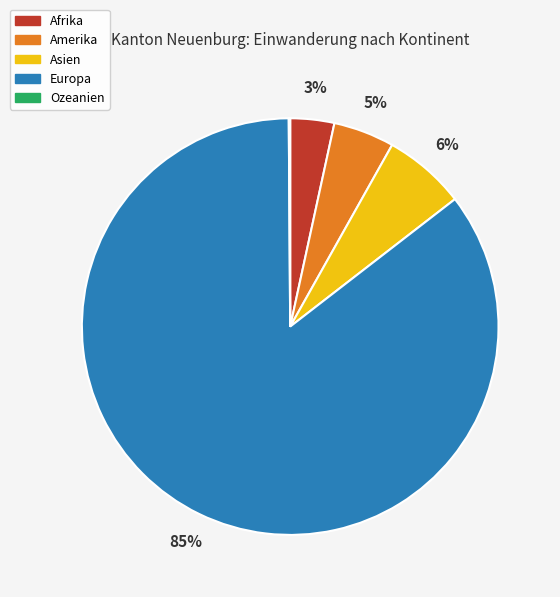

What is the largest slice in the pie chart?

Europa